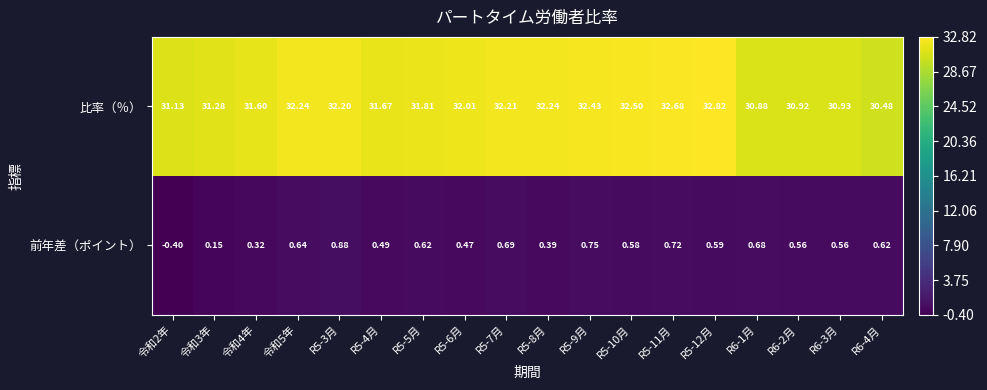

What is the smallest value displayed?

-0.4